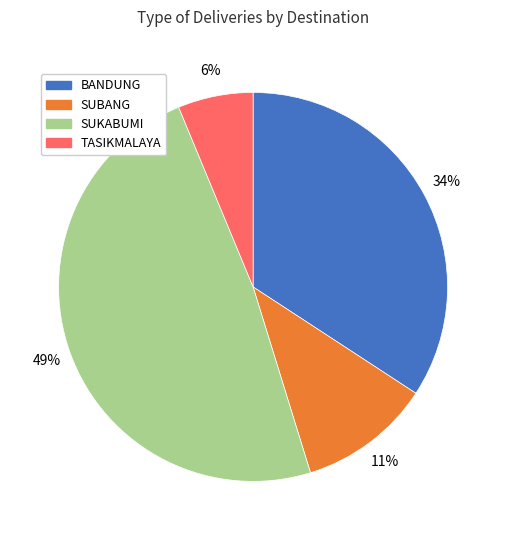

Do SUKABUMI and TASIKMALAYA together represent more than half of the pie?

Yes